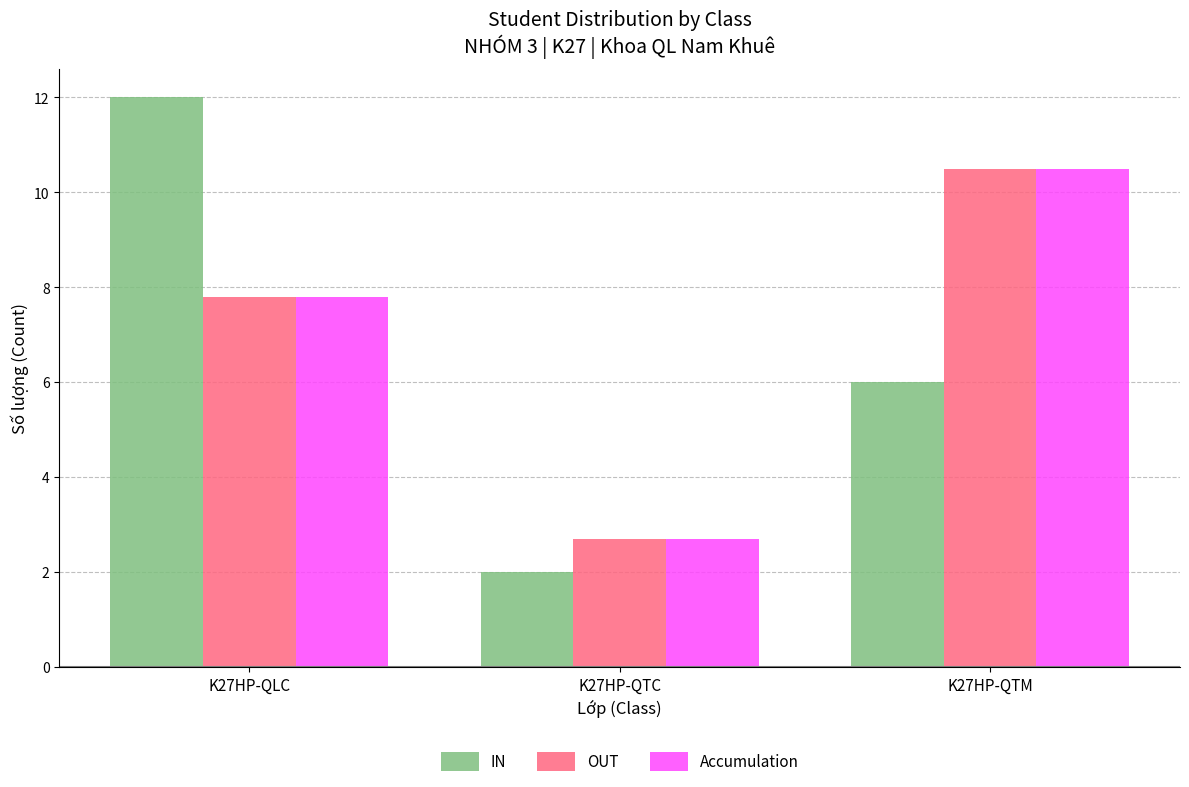

What is the total value across all series at K27HP-QTC?

7.4